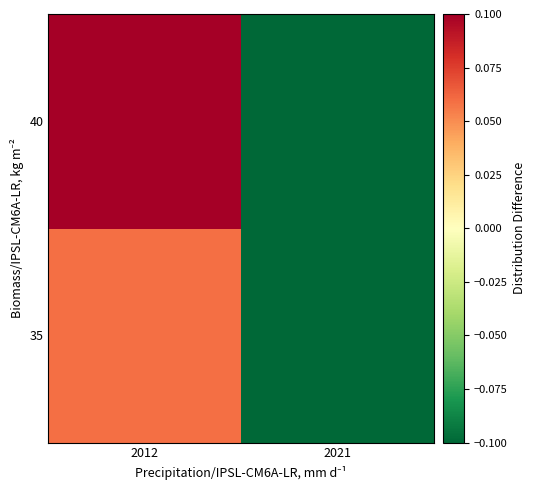

List the series in order of their overall mean, lowest first.

35, 40